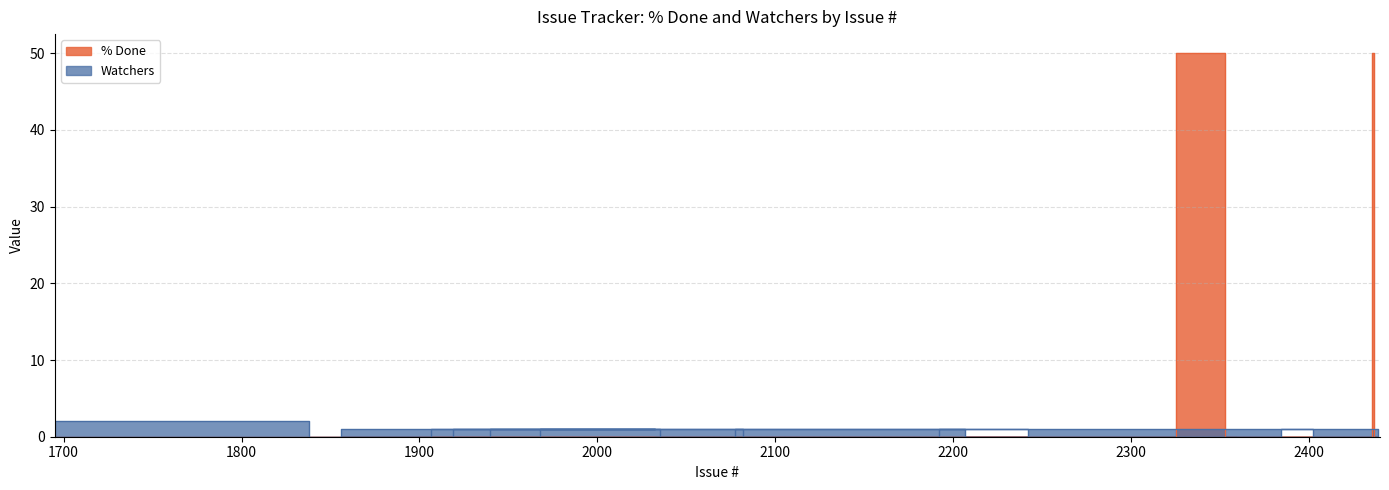

Where is the first local minimum for Watchers?

2076